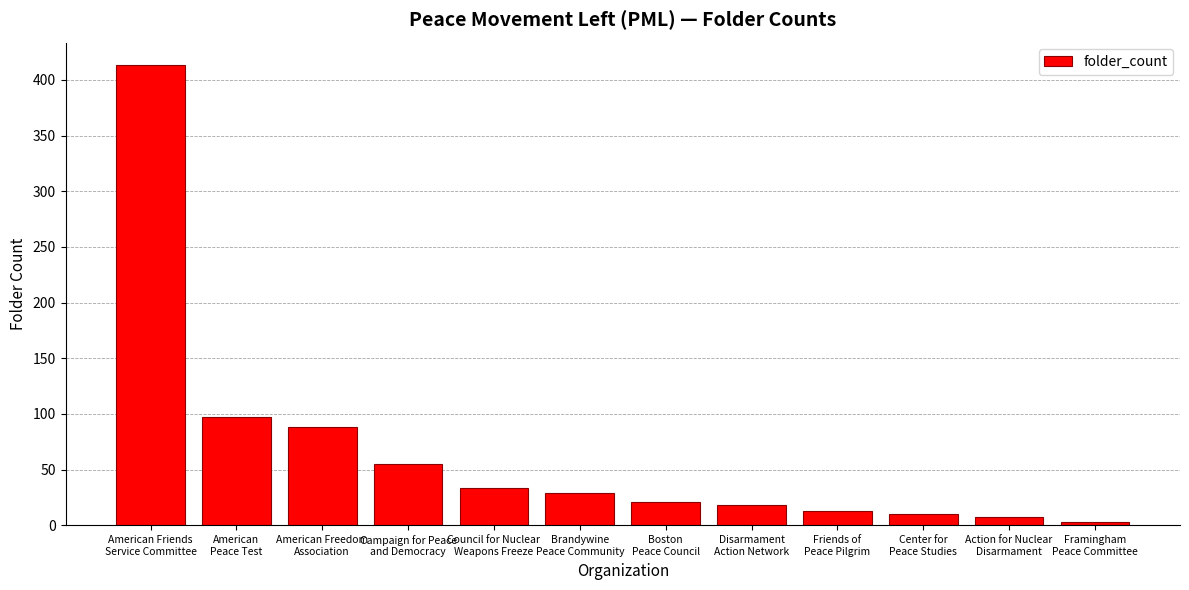

What value does the data have at American Friends
Service Committee?

413